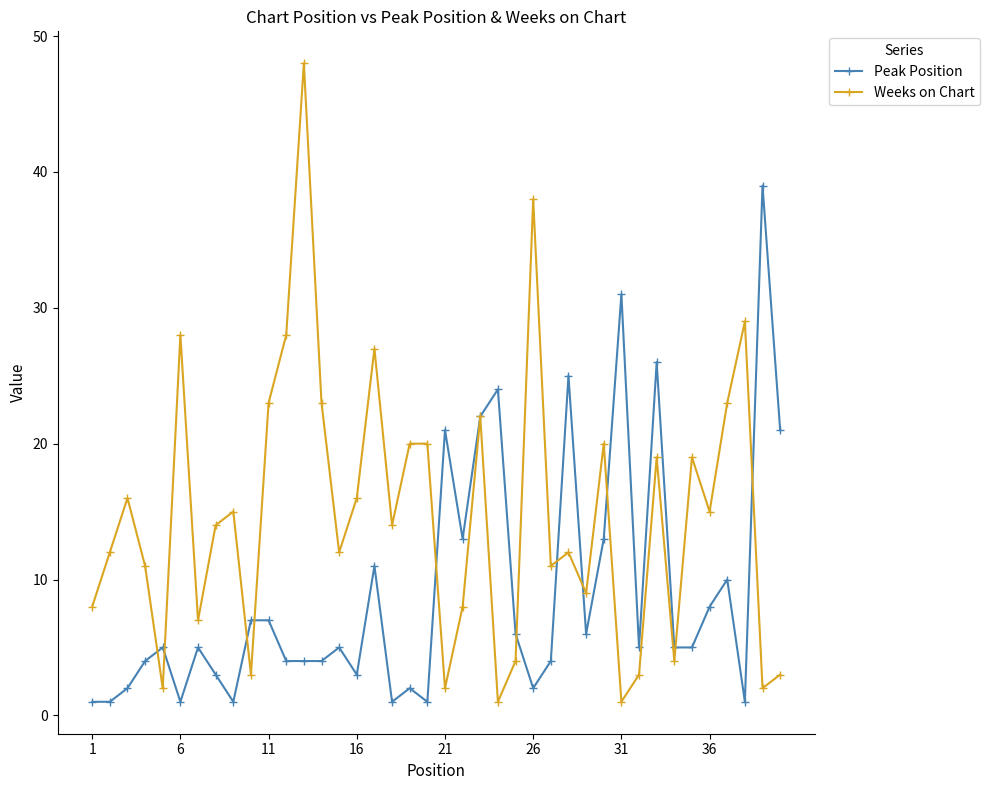

Which series has the largest range (max minus min)?

Weeks on Chart